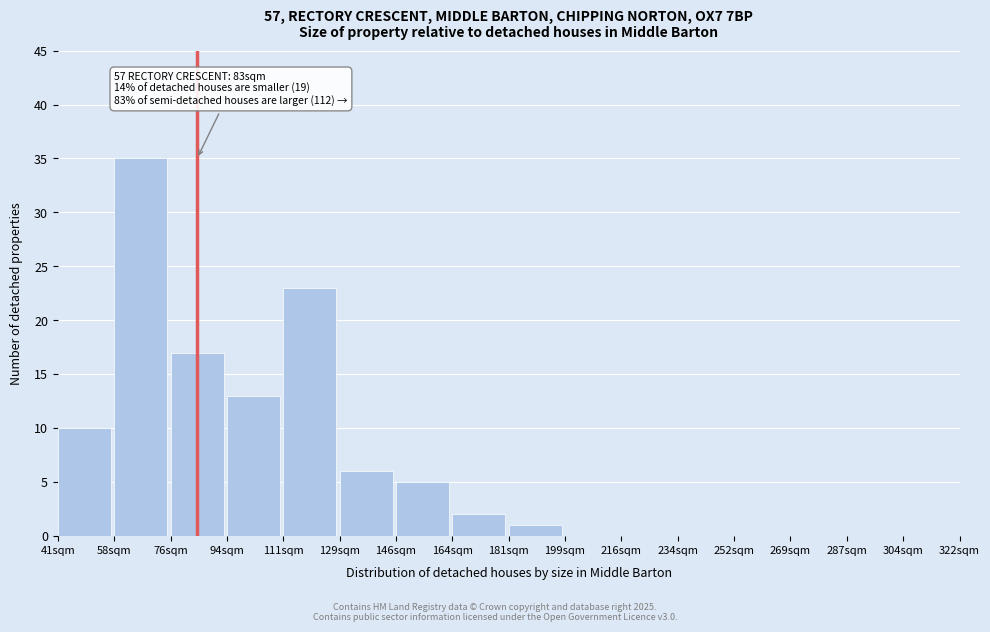

Reading right to left, extract all data points from this chart.

304sqm=0	287sqm=0	269sqm=0	252sqm=0	234sqm=0	216sqm=0	199sqm=0	181sqm=1	164sqm=2	146sqm=5	129sqm=6	111sqm=23	94sqm=13	76sqm=17	58sqm=35	41sqm=10